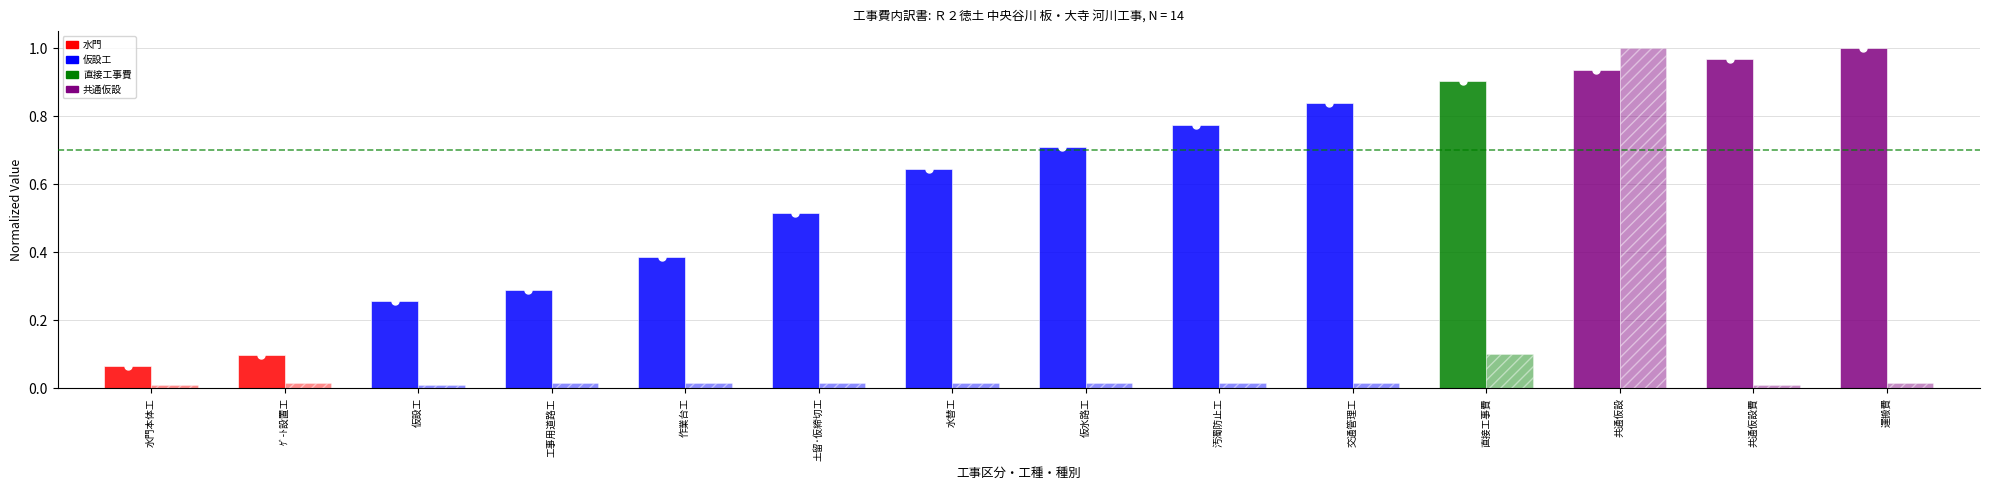

How many data points does each series have?

14